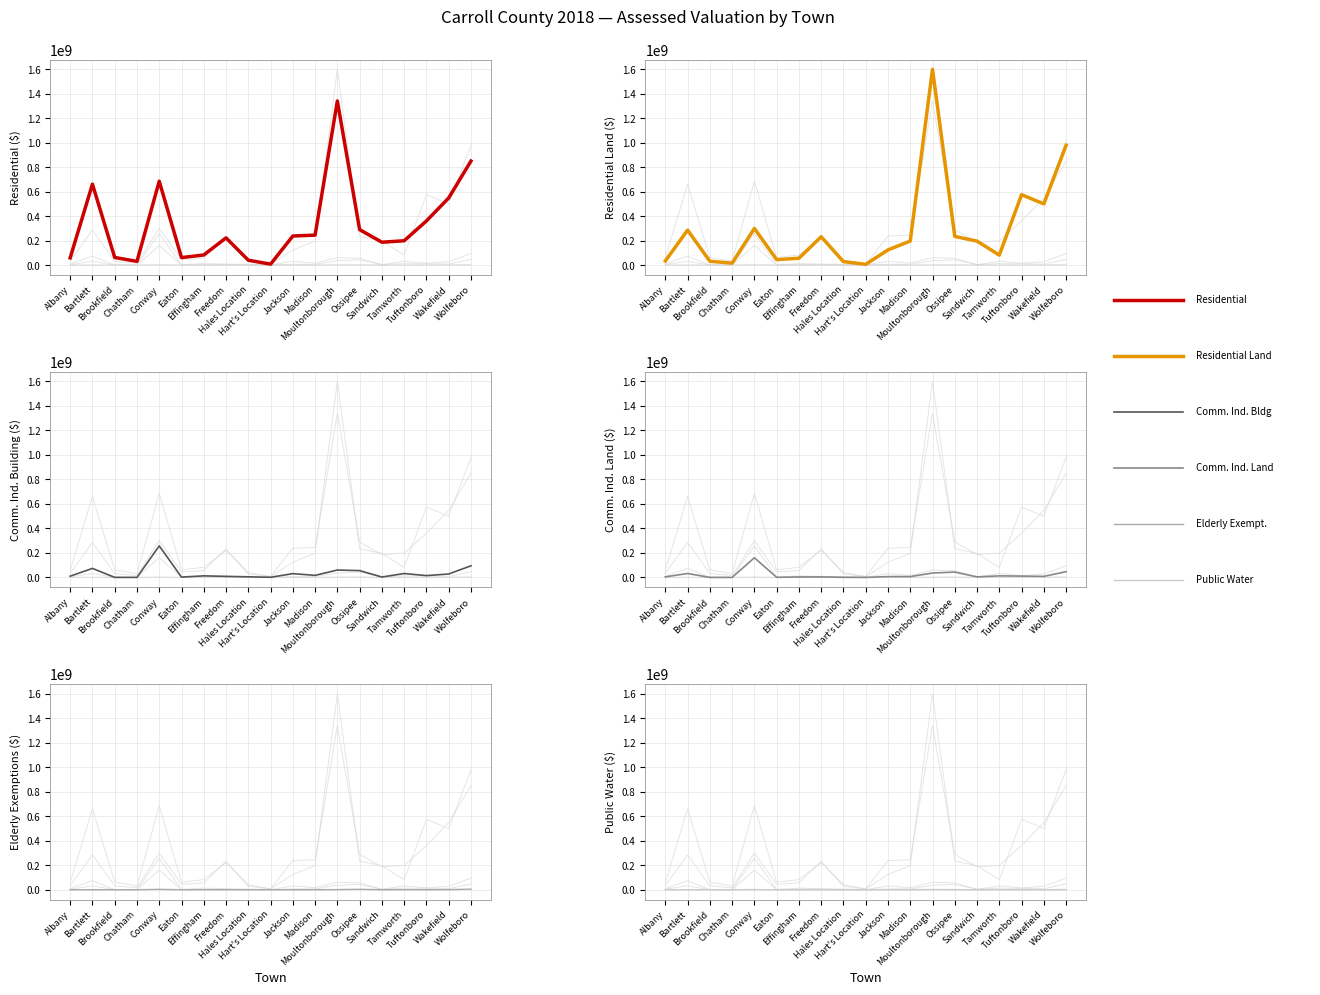

Reading left to right, what are all the values shown in this chart?

Residential: 59505700	661089500	62539965	30771100	685068600	61592300	82916625	222737501	40202300	7934700	237725700	245137647	1340574575	289806800	187157138	198957850	360759827	548442400	850005126
Residential Land: 34254700	285813100	31777400	16082500	299823400	44798600	56200900	231638700	28541800	6481400	124363400	196733900	1598846074	234614600	196085393	81761100	575177800	499967200	979159700
Commercial Industrial Bldg: 10415600	73811700	570900	349800	257556286	2827100	12887900	8743700	5029600	1291000	30985700	16959900	60448025	55713500	3369900	31991182	14937800	28028400	95177800
Commercial Industrial Land: 4688500	32148000	210900	0	160888400	964000	3841100	4418500	1023400	235500	6866600	6968700	36102825	43610400	4550000	12669200	11077200	8477000	47202800
Elderly Exemptions: 147600	358300	30000	0	3314650	0	90000	237000	0	0	92400	437000	1011700	3623900	285000	786000	201800	1108000	4735400
Public Water: 37900	0	0	0	1022000	0	0	267200	0	0	0	0	2003189	426600	0	325600	314900	0	0